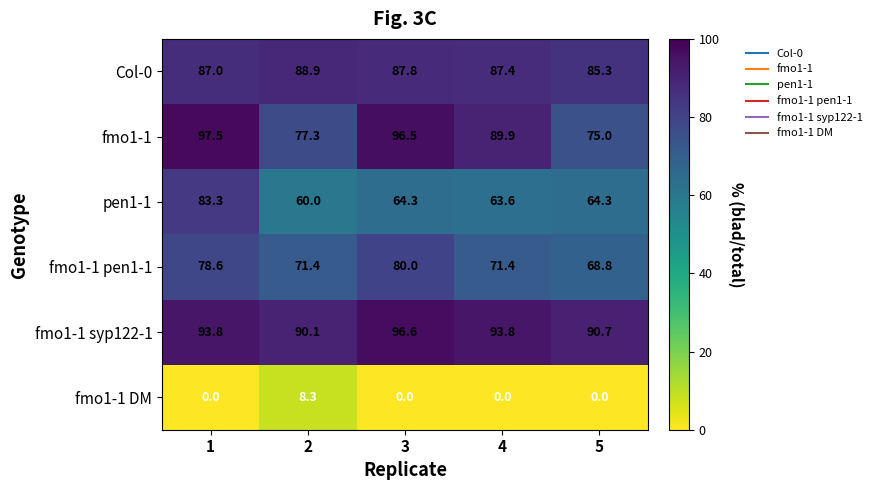

True or false: pen1-1 has a value of 78.5 at 2.

False